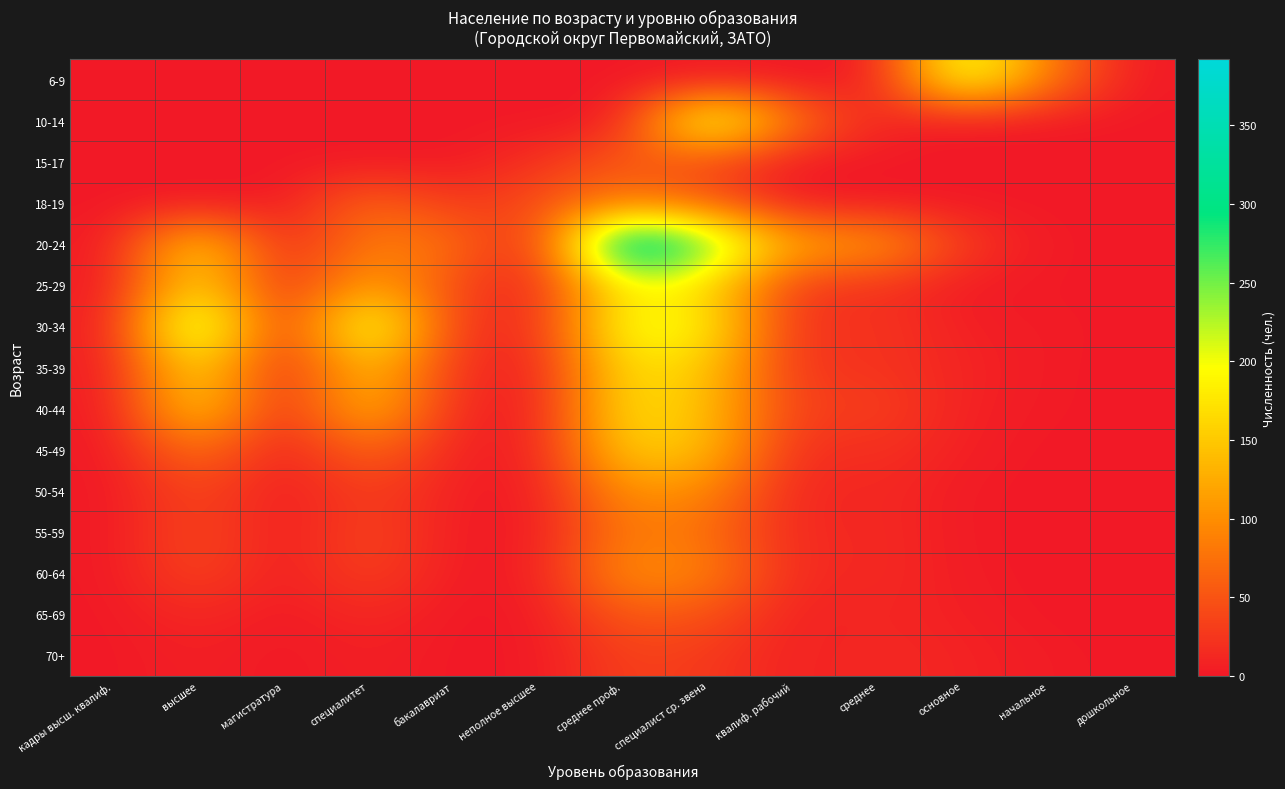

At магистратура, list the series in order from largest to smallest.

25-29, 20-24, 40-44, 30-34, 35-39, 45-49, 50-54, 60-64, 6-9, 10-14, 15-17, 18-19, 55-59, 65-69, 70+